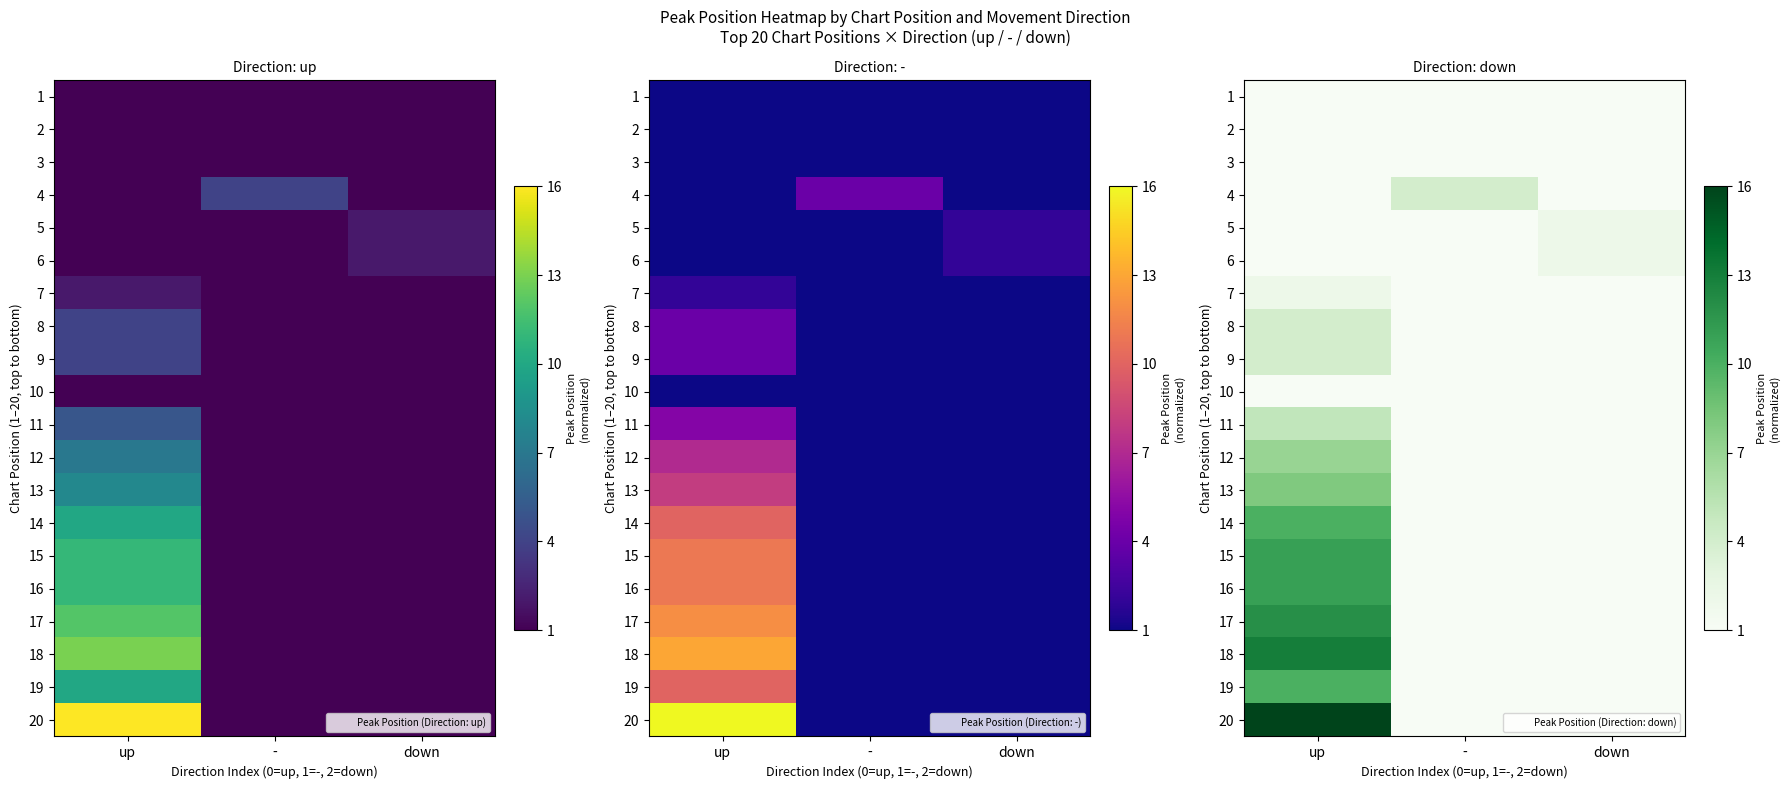

Rank the categories by 3 value from lowest to highest.

up, -, down